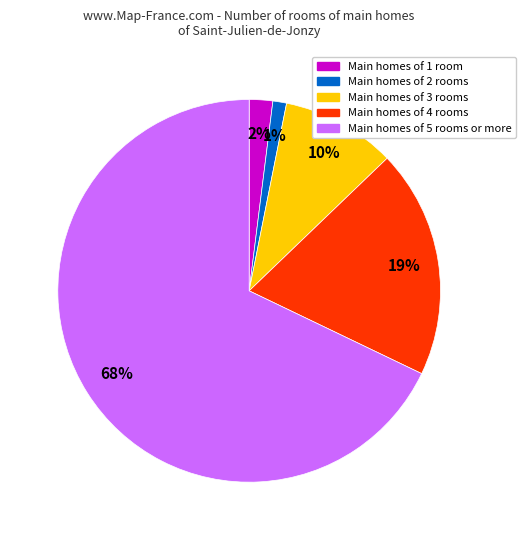

To the nearest percent, what portion does Main homes of 1 room represent?

2%